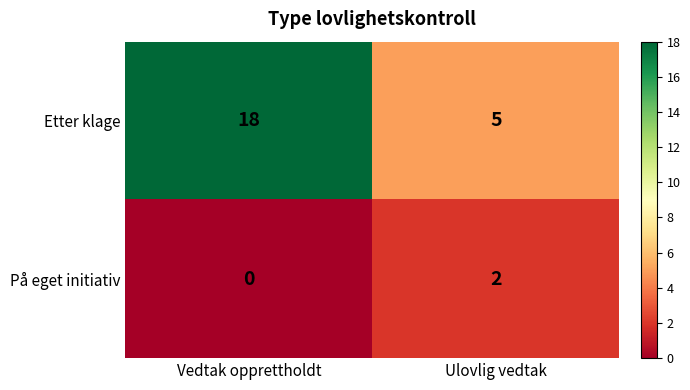

At which label is På eget initiativ closest to 1?

Vedtak opprettholdt